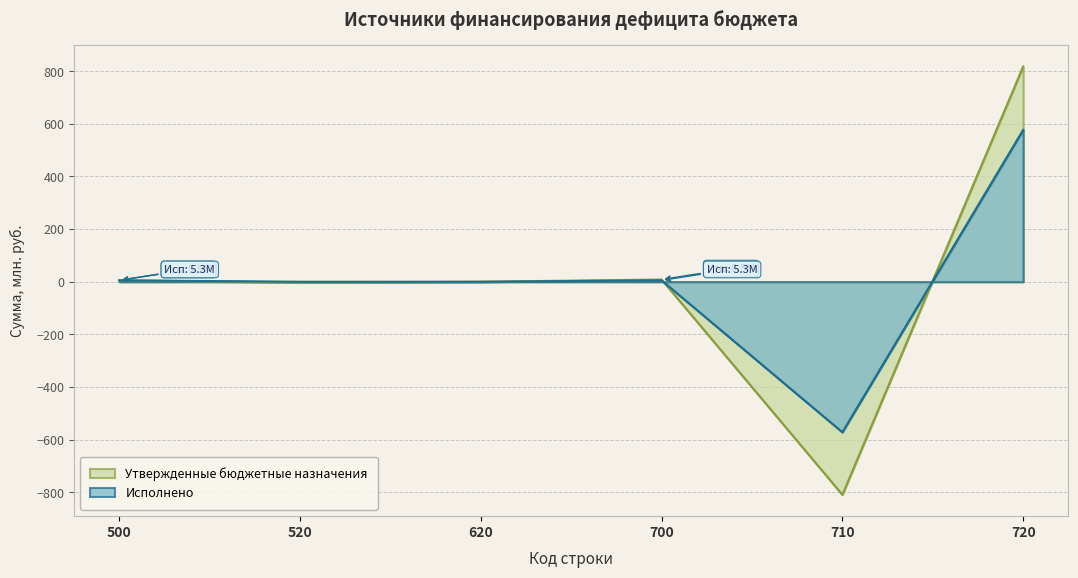

True or false: Исполнено has more than 1 points higher than both neighbors.

False